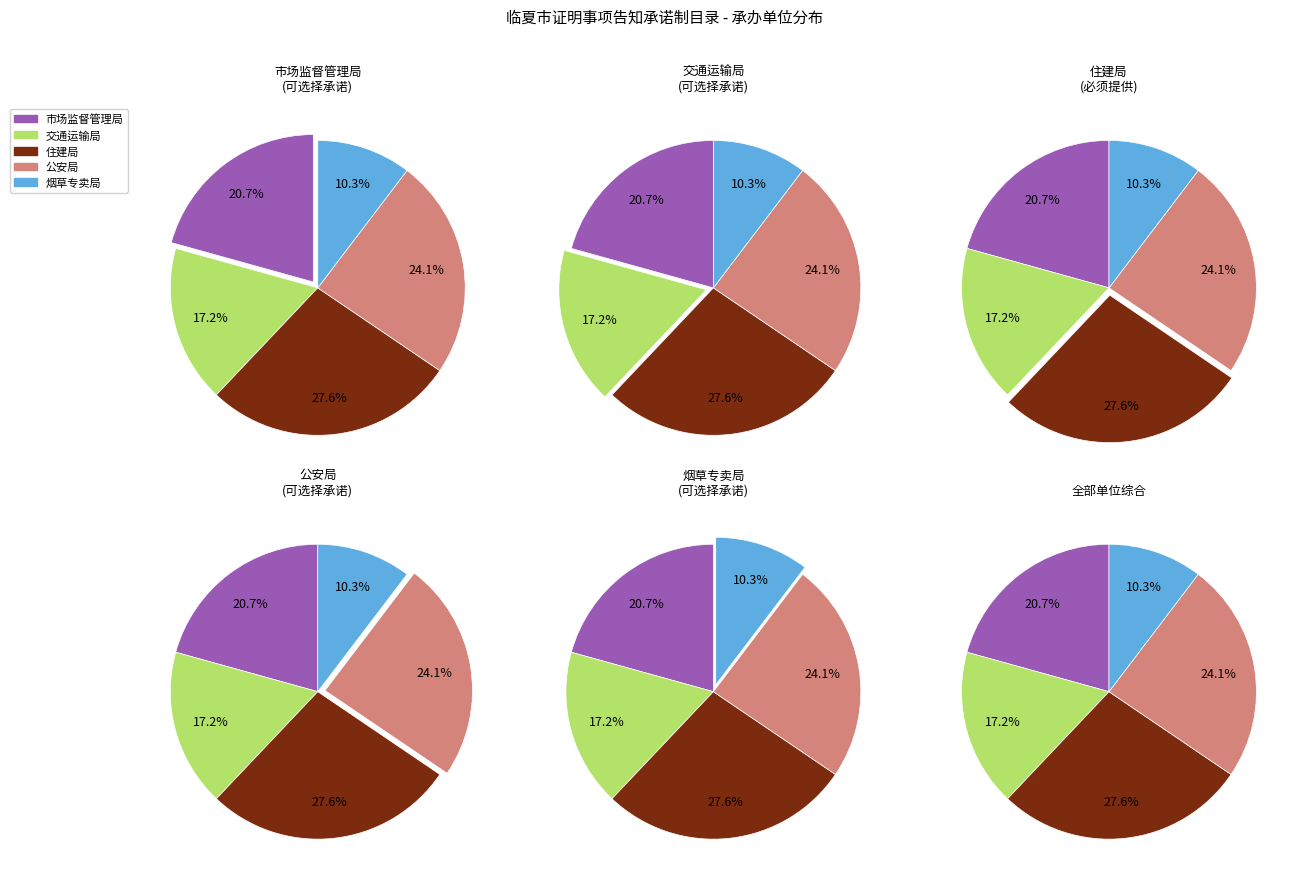

How much of the chart is everything except 临夏市烟草专卖局?

89.7%